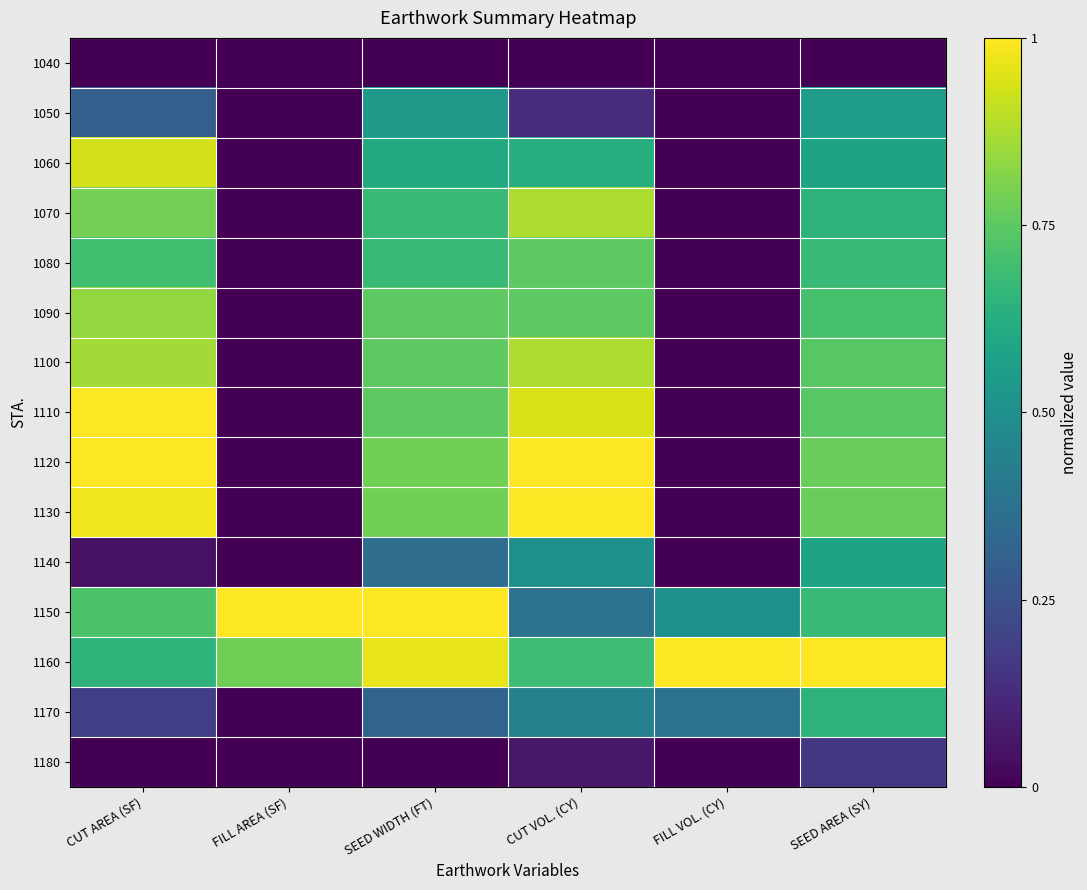

Between CUT AREA (SF) and CUT VOL. (CY), which is larger?

CUT AREA (SF)